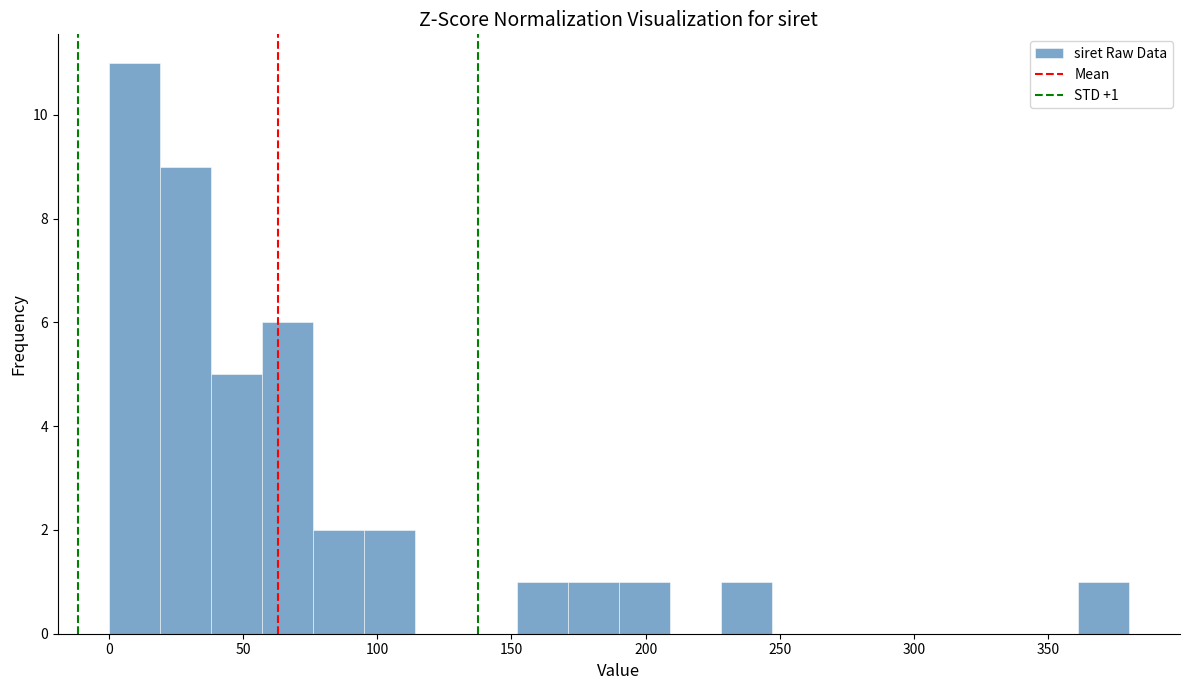

Read against the x-axis, roughly where is the centre of the tallest bar?

10